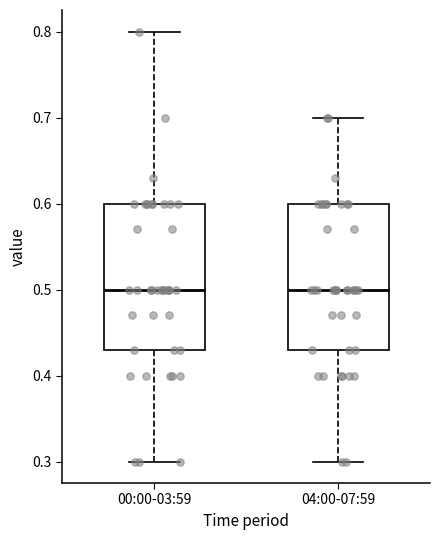

Where does the lower whisker of the box for 00:00-03:59 end on the y-axis? The values are not printed on the chart, so give them approximately, as read against the axis.

0.30